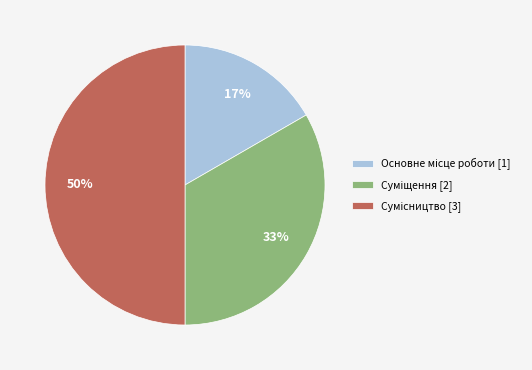

How many segments does this pie chart have?

3